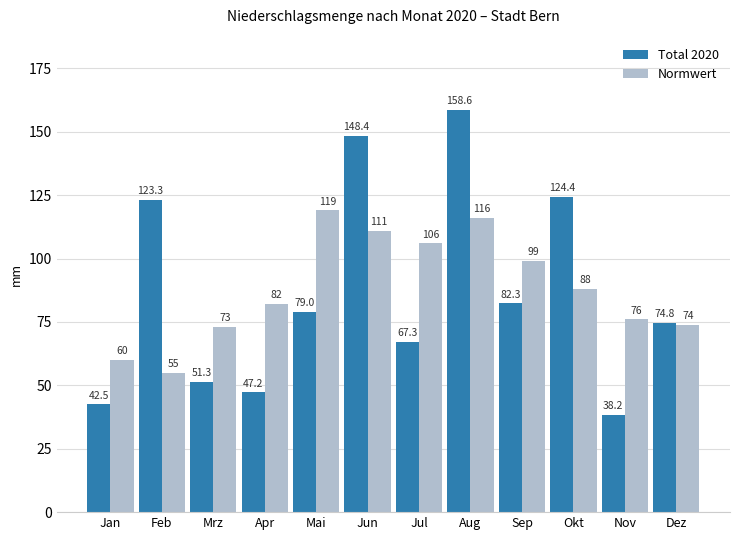

What is the sum of the Normwert values at Apr and Jun?

193.0